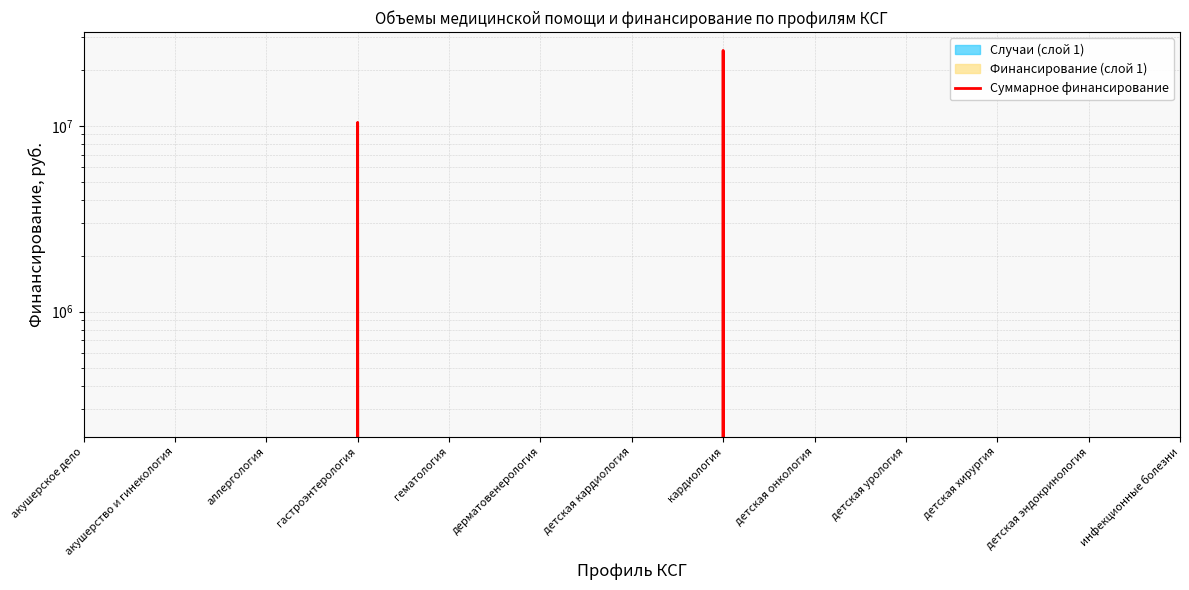

Reading right to left, transcribe all the data shown in this chart.

0.0	0.0	0.0	0.0	0.0	25507343.9	0.0	0.0	0.0	10456454.6	0.0	0.0	0.0